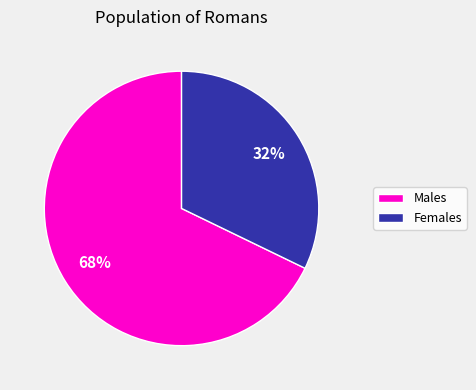

Count the number of slices in the pie.

2